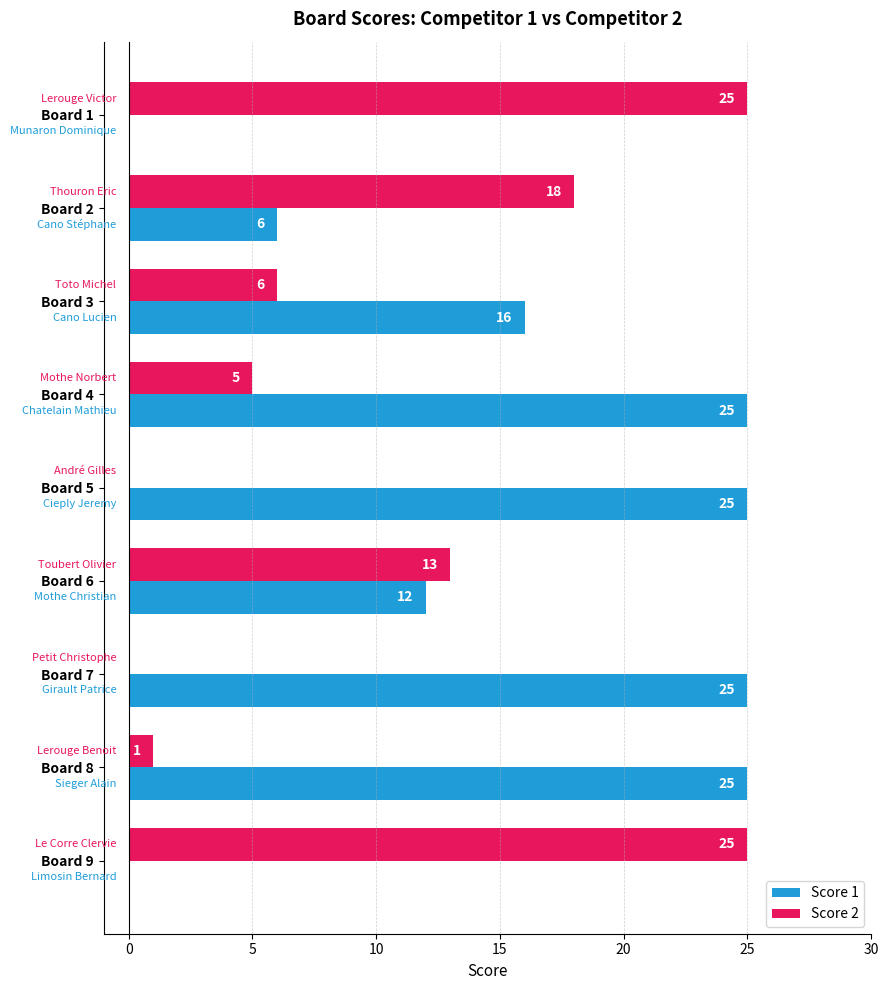

What is the sum of the Score 1 values at Board 2 and Board 5?

31